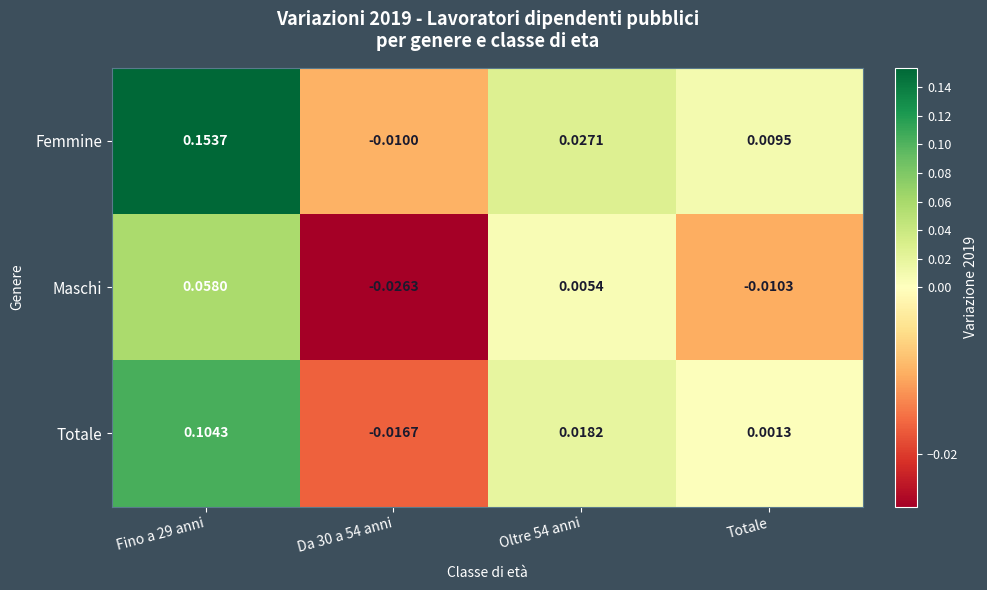

List the series in order of their peak value, highest first.

Femmine, Totale, Maschi